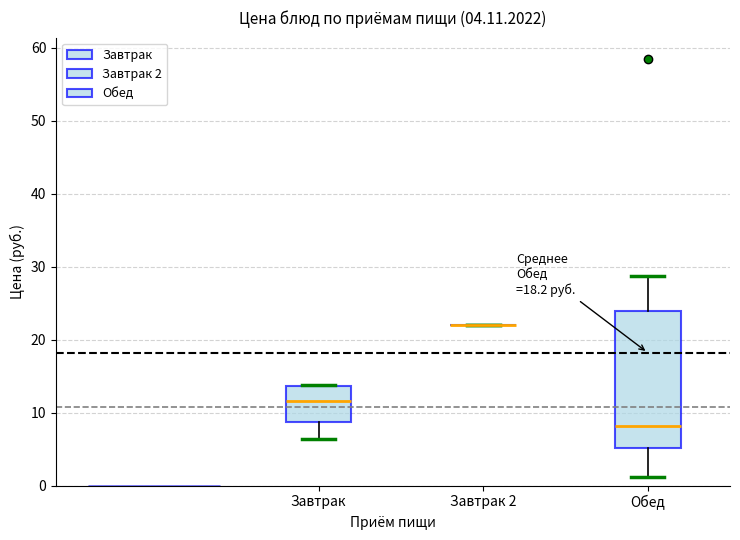

Which box is the tallest, from its lower edge to its upper edge?

Обед